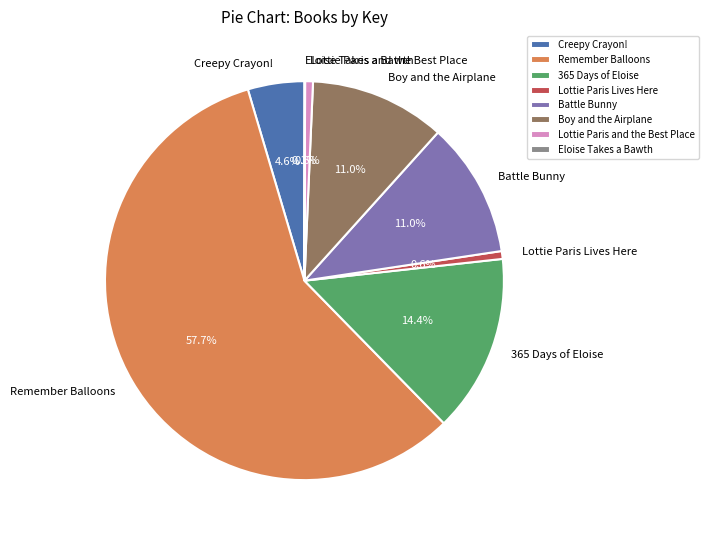

Does any single category account for the majority?

Yes